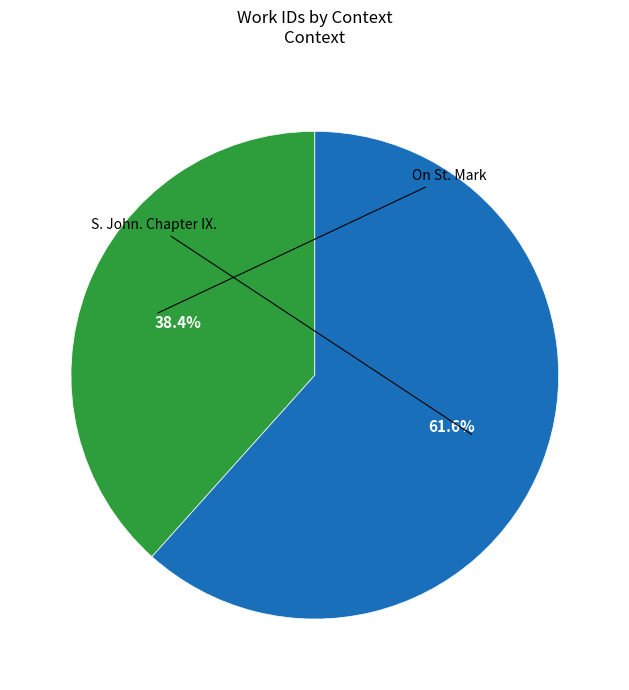

Combined, what portion of the pie is On St. Mark and S. John. Chapter IX.?

100.0%